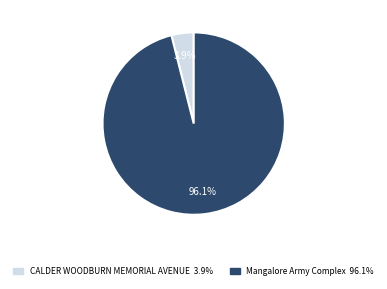

To the nearest percent, what portion does CALDER WOODBURN MEMORIAL AVENUE represent?

4%